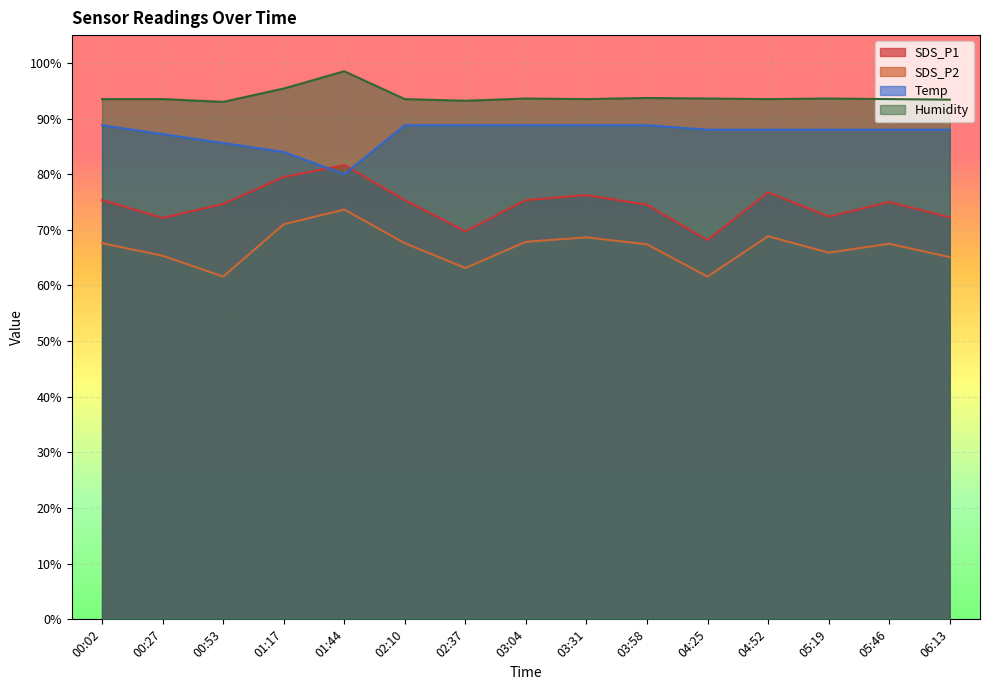

At which category is the sum across all series the highest?

01:44